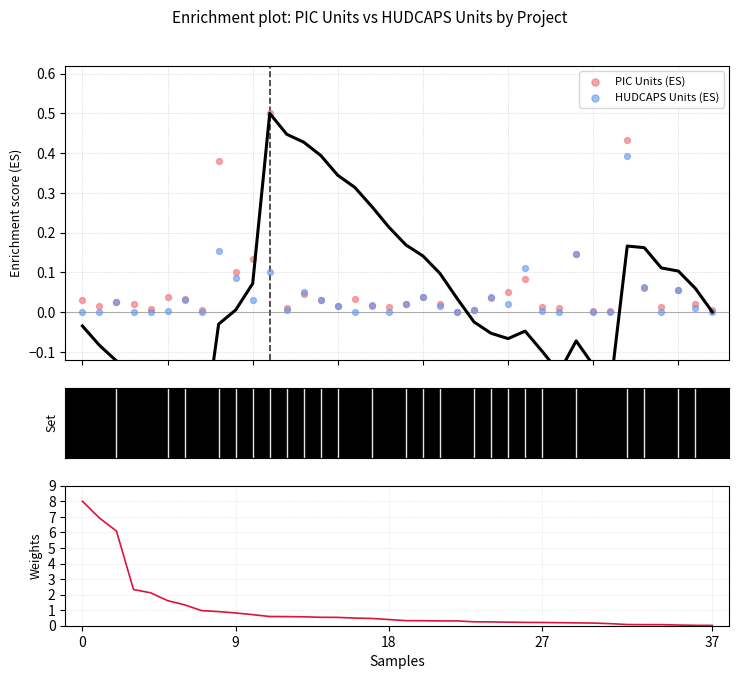

Is the value of PIC Units (ES) at 31 greater than the value of PIC Units (Weights) at 21?

No